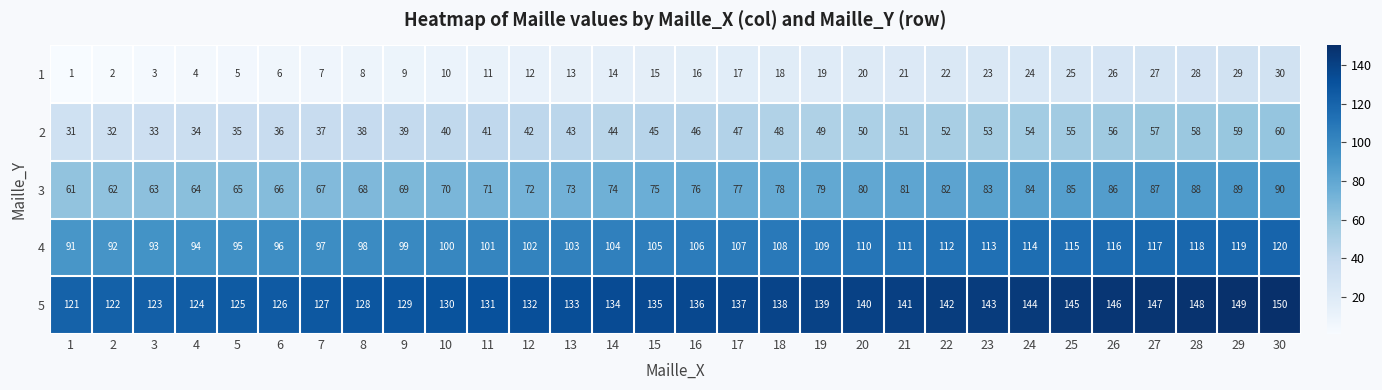

At which label is 5 closest to 135?

15